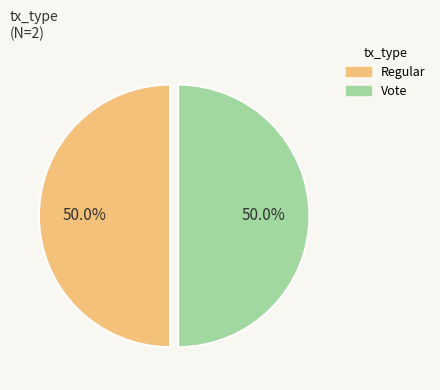

What percentage is NOT represented by Regular?

50.0%